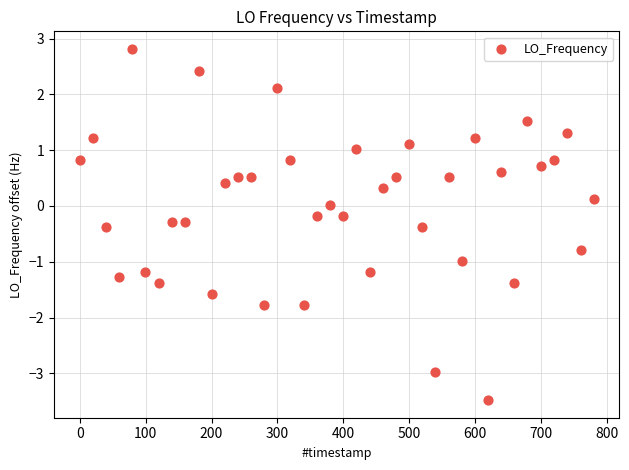

What is the range of X values (max minus min)?

780.0